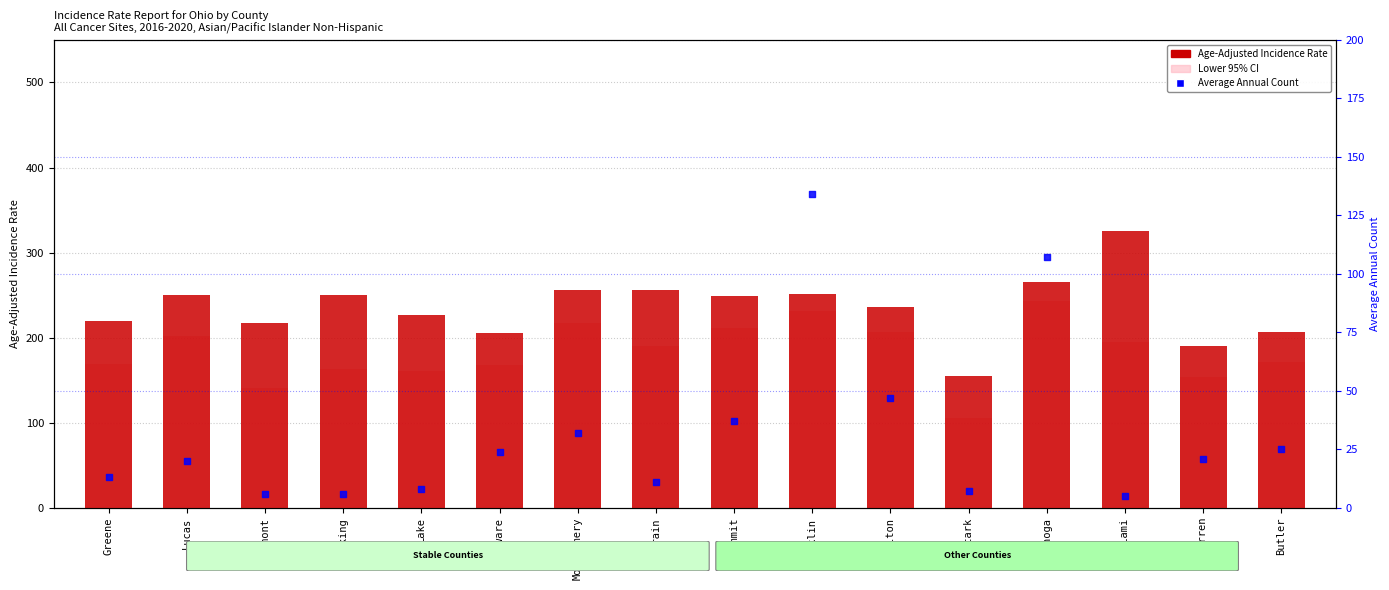

At how many categories does at least one series exceed 58?

16